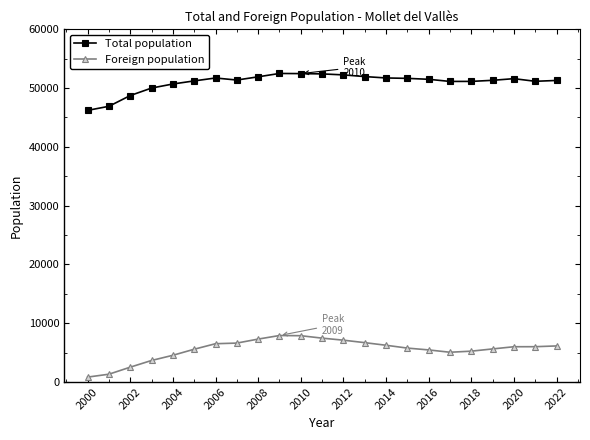

List the series in order of their overall mean, highest first.

Total population, Foreign population